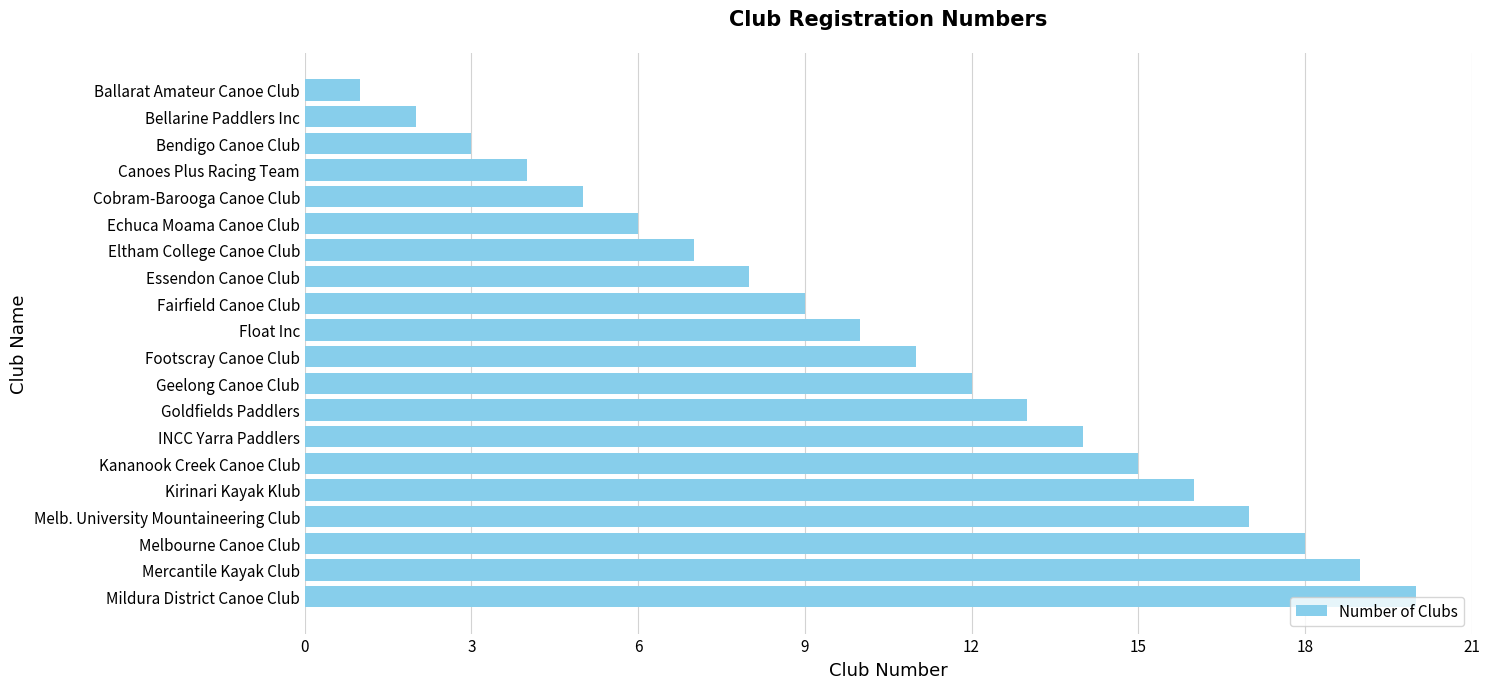

Rank the categories by value from highest to lowest.

Mildura District Canoe Club, Mercantile Kayak Club, Melbourne Canoe Club, Melb. University Mountaineering Club, Kirinari Kayak Klub, Kananook Creek Canoe Club, INCC Yarra Paddlers, Goldfields Paddlers, Geelong Canoe Club, Footscray Canoe Club, Float Inc, Fairfield Canoe Club, Essendon Canoe Club, Eltham College Canoe Club, Echuca Moama Canoe Club, Cobram-Barooga Canoe Club, Canoes Plus Racing Team, Bendigo Canoe Club, Bellarine Paddlers Inc, Ballarat Amateur Canoe Club